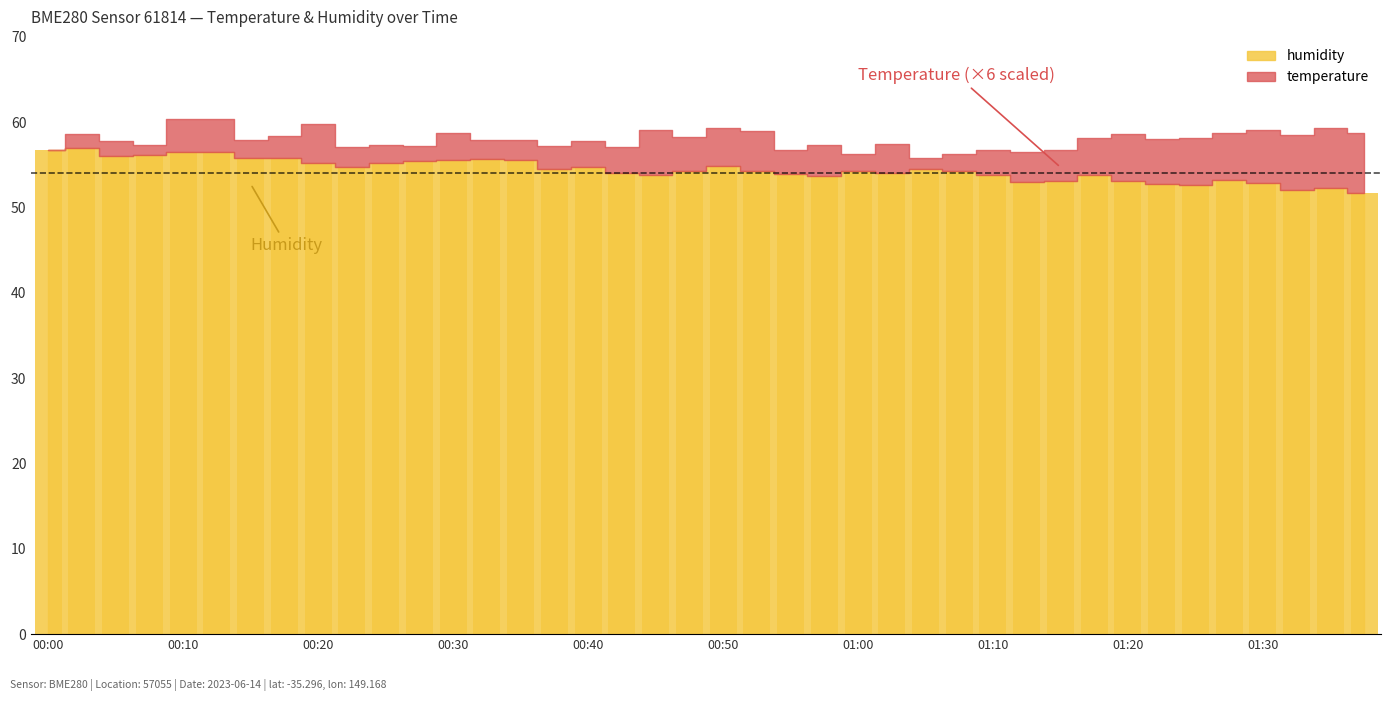

What is the average value?

54.4